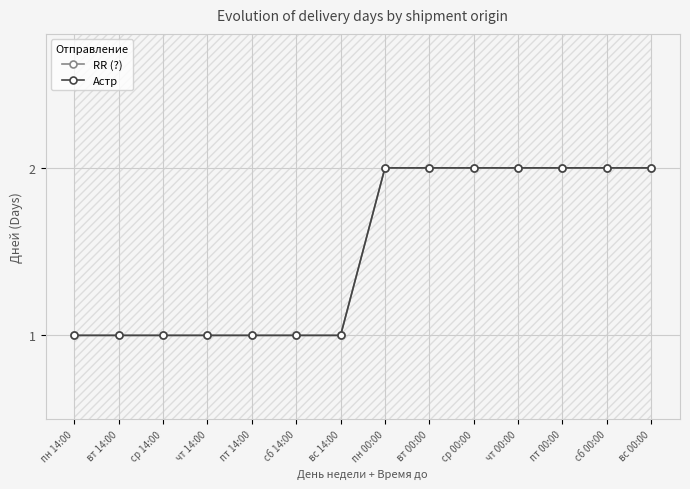

Does the chart have visible grid lines?

Yes